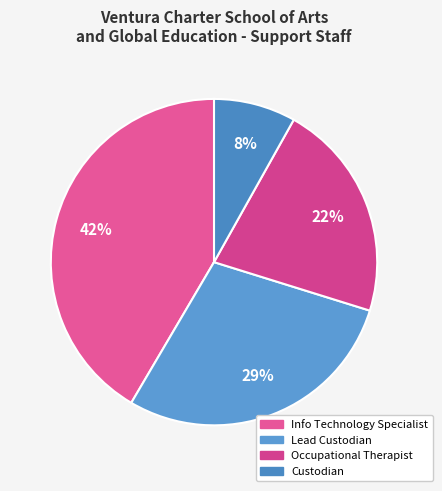

Which category has the smallest portion of the pie?

Custodian